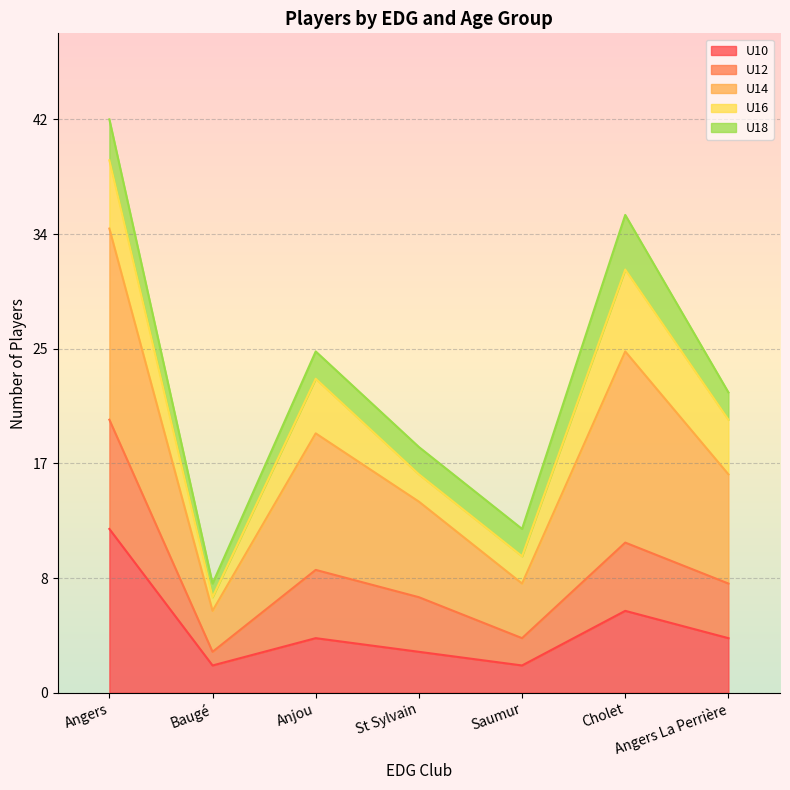

At which category does the data reach its first local peak?

Anjou